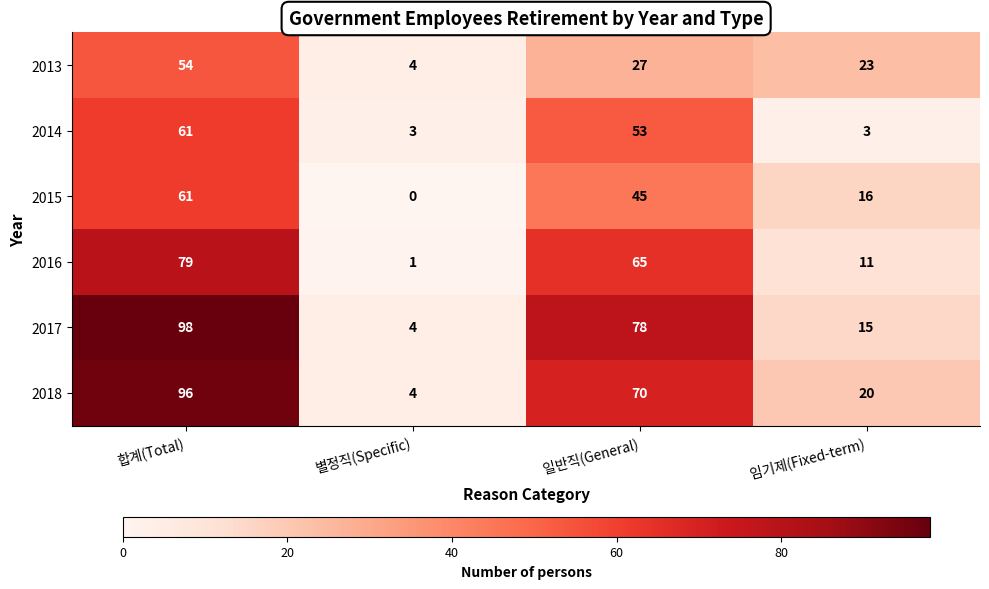

How many data points does each series have?

4